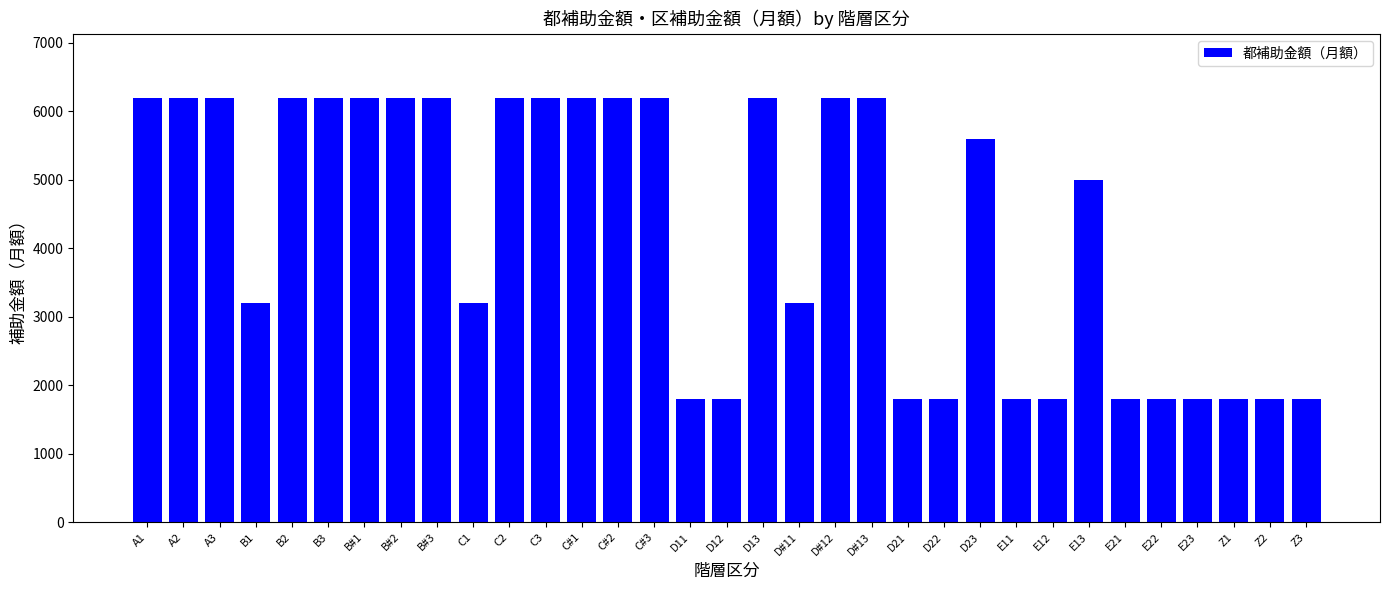

Is it true that the value at C#2 is 2422?

False